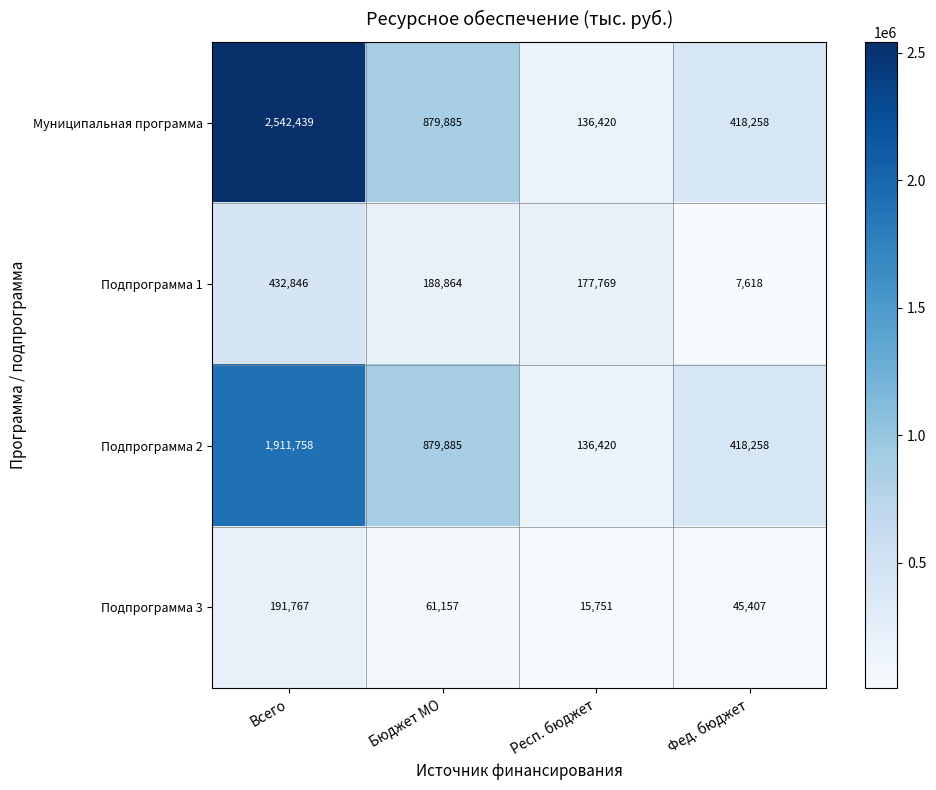

What is the difference between the Подпрограмма 1 values at Бюджет МО and Всего?

243982